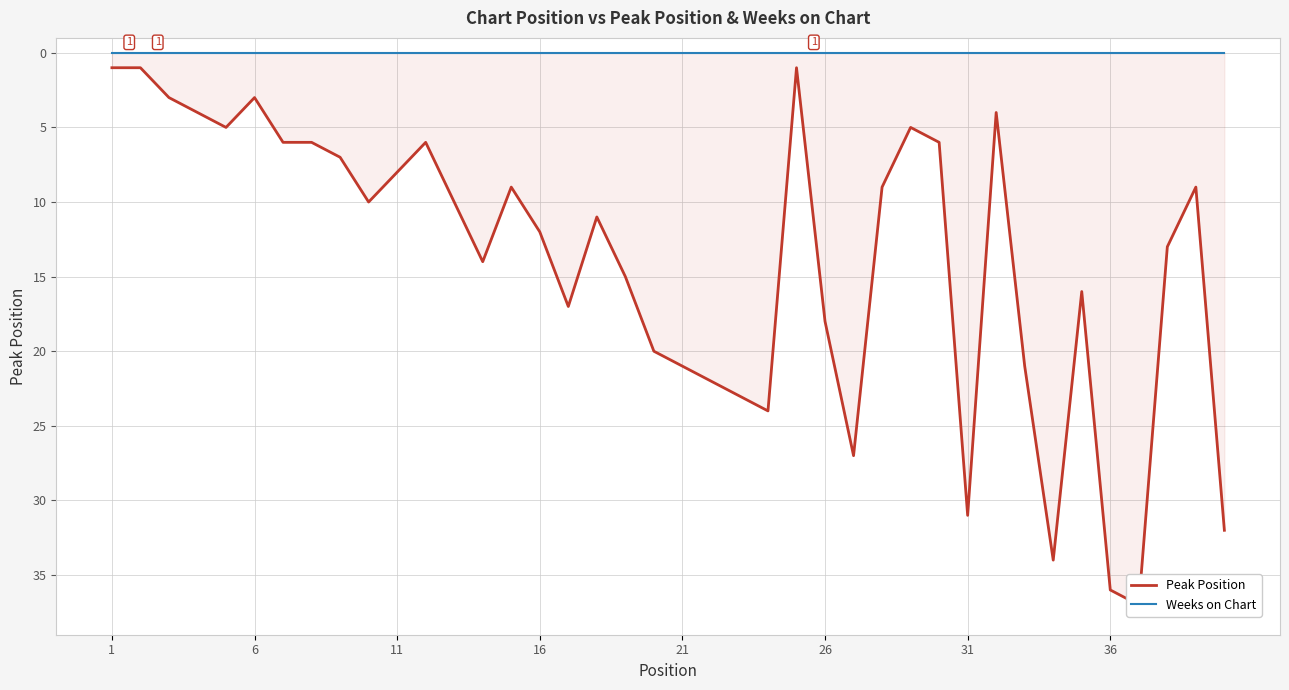

Where is Weeks on Chart nearest to the value 0?

1